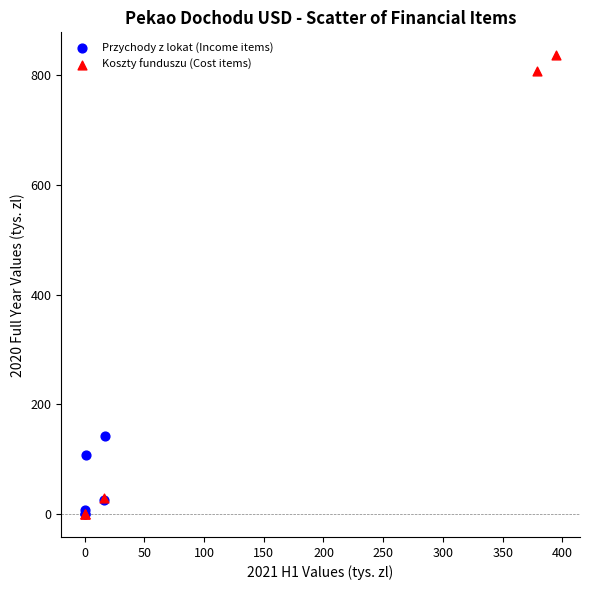

What are all the series names shown in the legend?

Przychody z lokat (Income items), Koszty funduszu (Cost items)